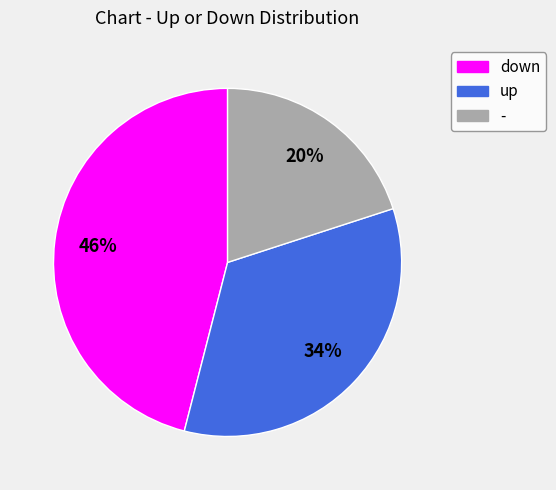

Is it true that up is 45% of the pie?

False